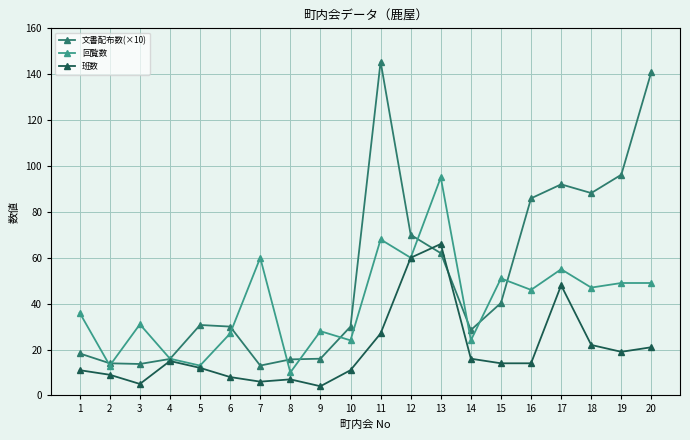

What are all the series names shown in the legend?

文書配布数(×10), 回覧数, 班数